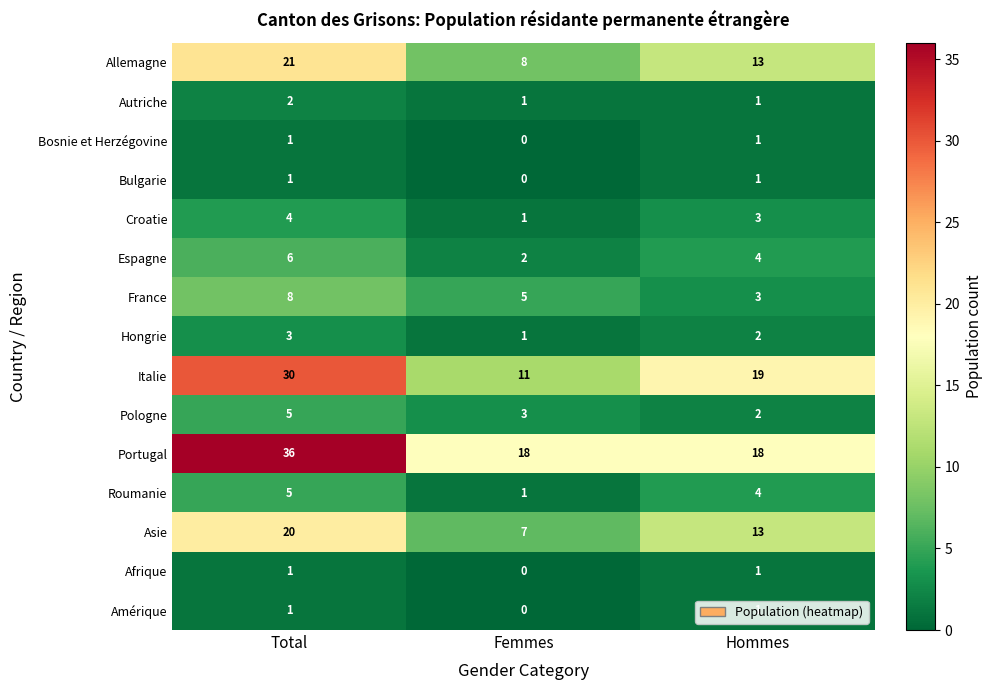

How many series are shown in this chart?

15